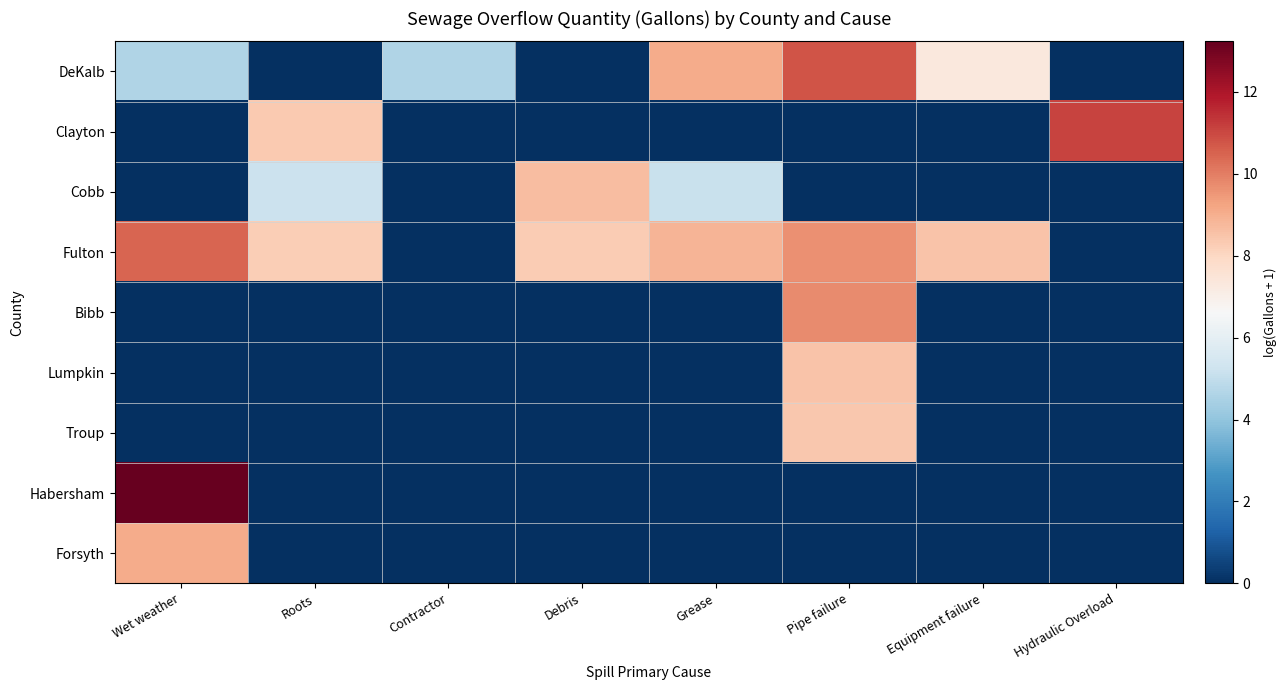

Count the number of categories in the chart.

8